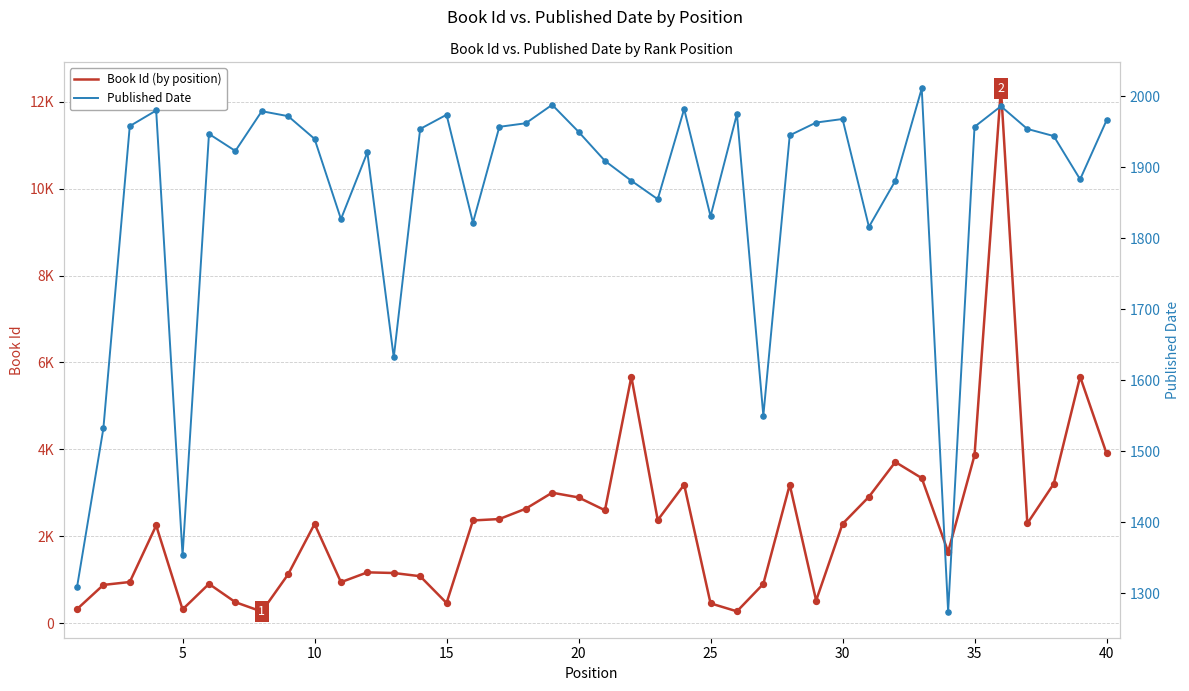

At how many categories does at least one series exceed 5330?

3